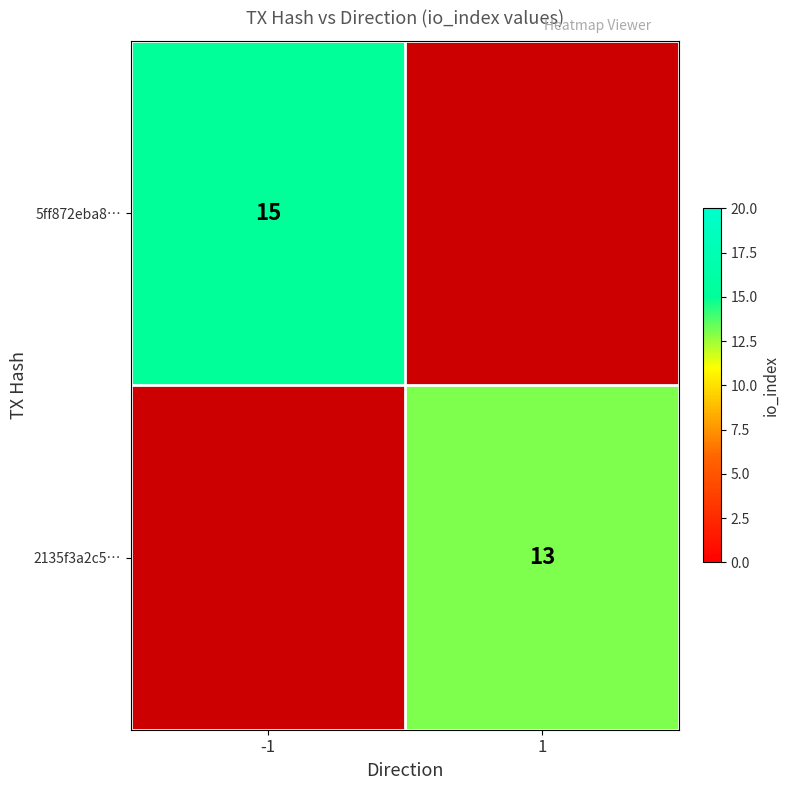

Is the value of 2135f3a2c5… at 1 greater than the value of 5ff872eba8… at -1?

No